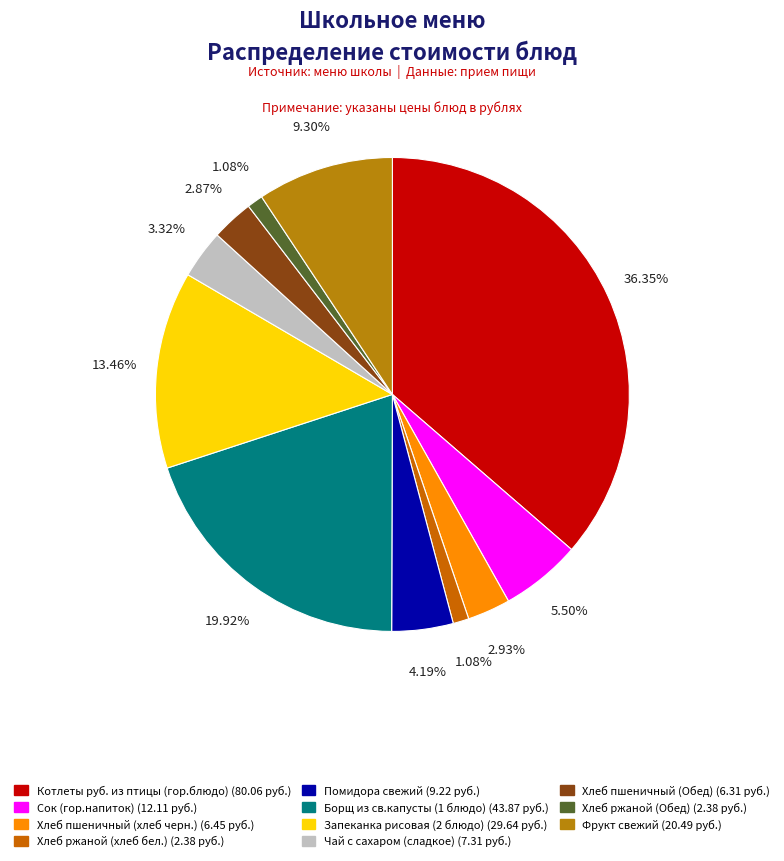

The Хлеб ржаной (хлеб бел.) slice represents 1% of the pie. True or false?

True